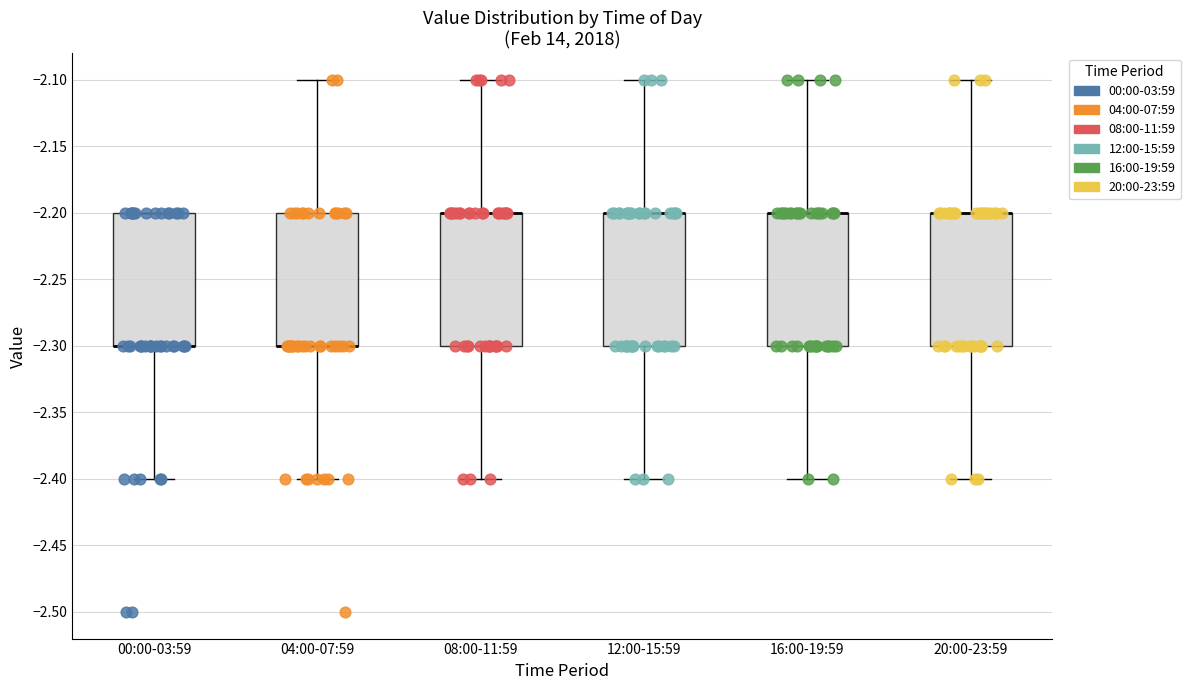

Reading left to right, transcribe this box plot: for each box, give where its median line is, the range the box spans, and where its two whiskers end, as read against the y-axis. The values are not printed on the chart, so give them approximately, as read against the axis.

00:00-03:59: median -2.3 (drawn on the box's lower edge), box -2.3 to -2.2, whiskers -2.4 to -2.2
04:00-07:59: median -2.3 (drawn on the box's lower edge), box -2.3 to -2.2, whiskers -2.4 to -2.1
08:00-11:59: median -2.2 (drawn on the box's upper edge), box -2.3 to -2.2, whiskers -2.4 to -2.1
12:00-15:59: median -2.2 (drawn on the box's upper edge), box -2.3 to -2.2, whiskers -2.4 to -2.1
16:00-19:59: median -2.2 (drawn on the box's upper edge), box -2.3 to -2.2, whiskers -2.4 to -2.1
20:00-23:59: median -2.2 (drawn on the box's upper edge), box -2.3 to -2.2, whiskers -2.4 to -2.1